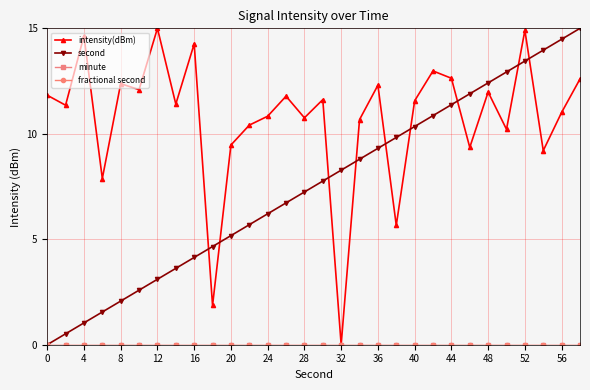

At which label does second first exceed 7?

28